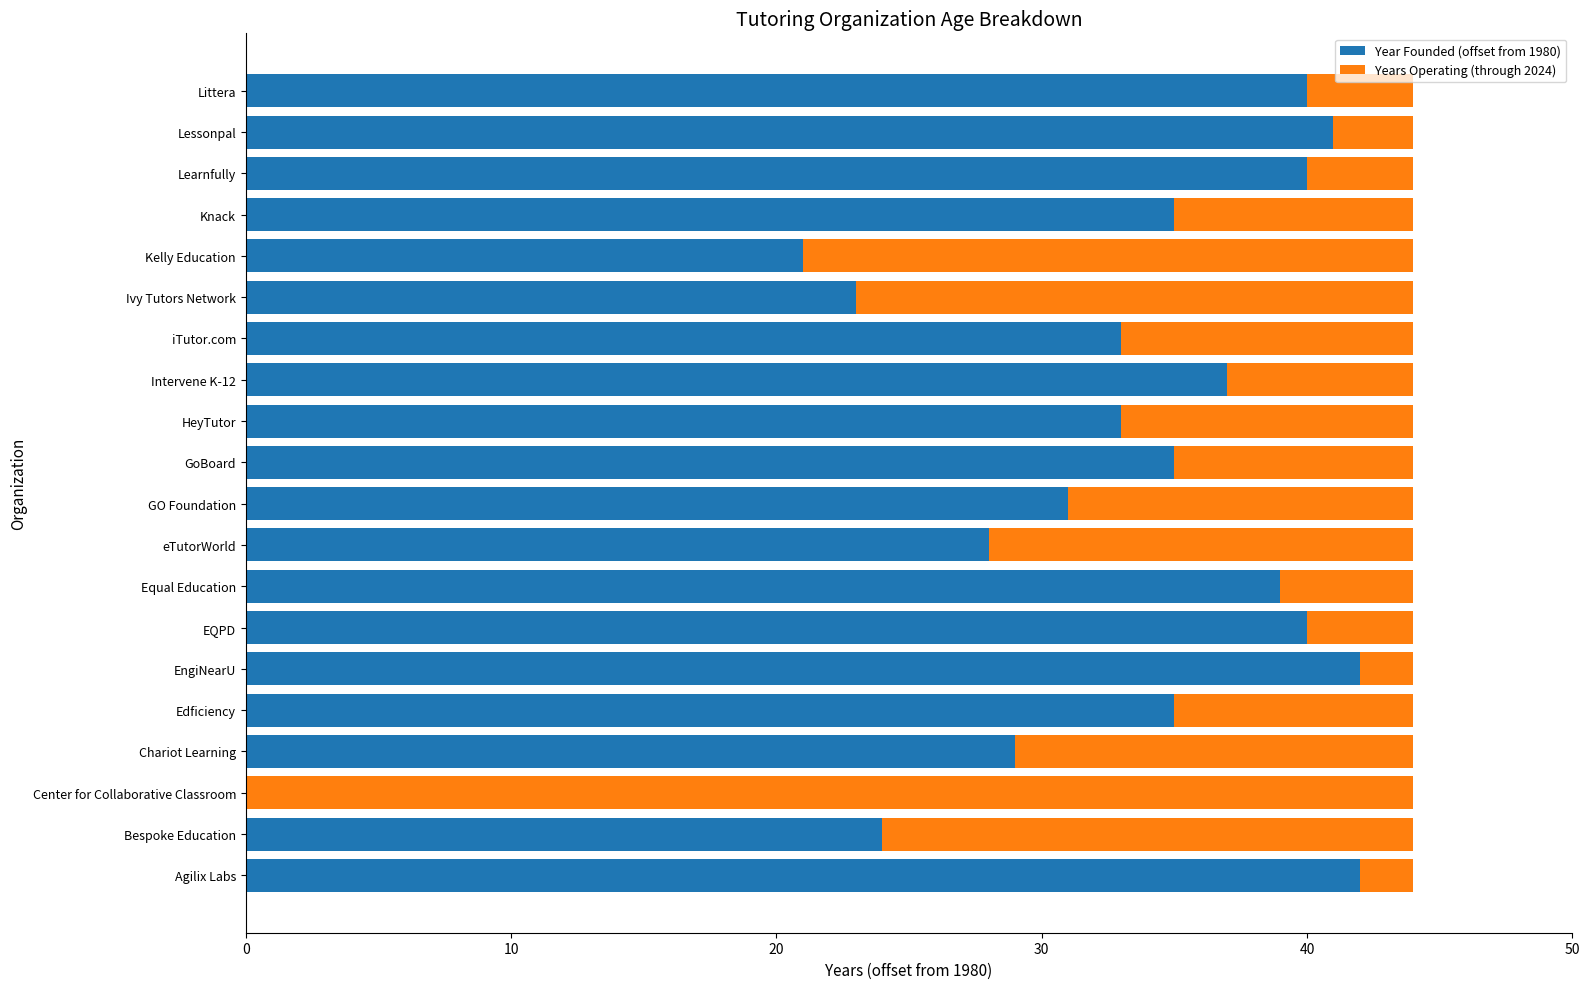

The Year Founded (offset from 1980) series shows 23 at GoBoard. True or false?

False